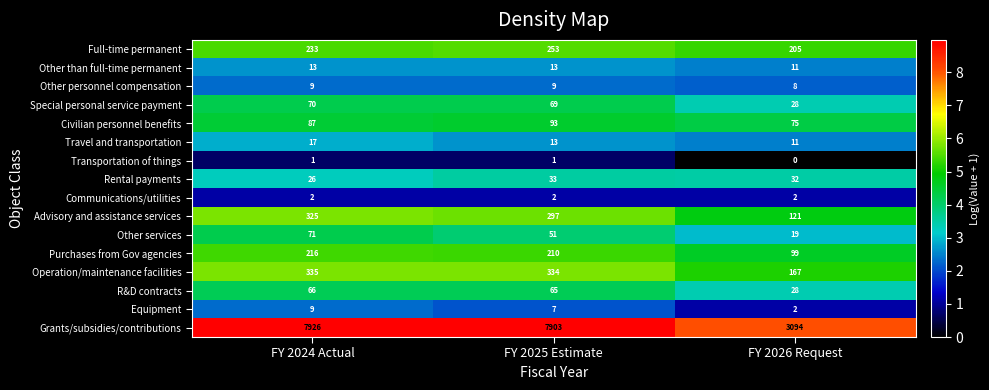

What is the greatest value displayed?

7926